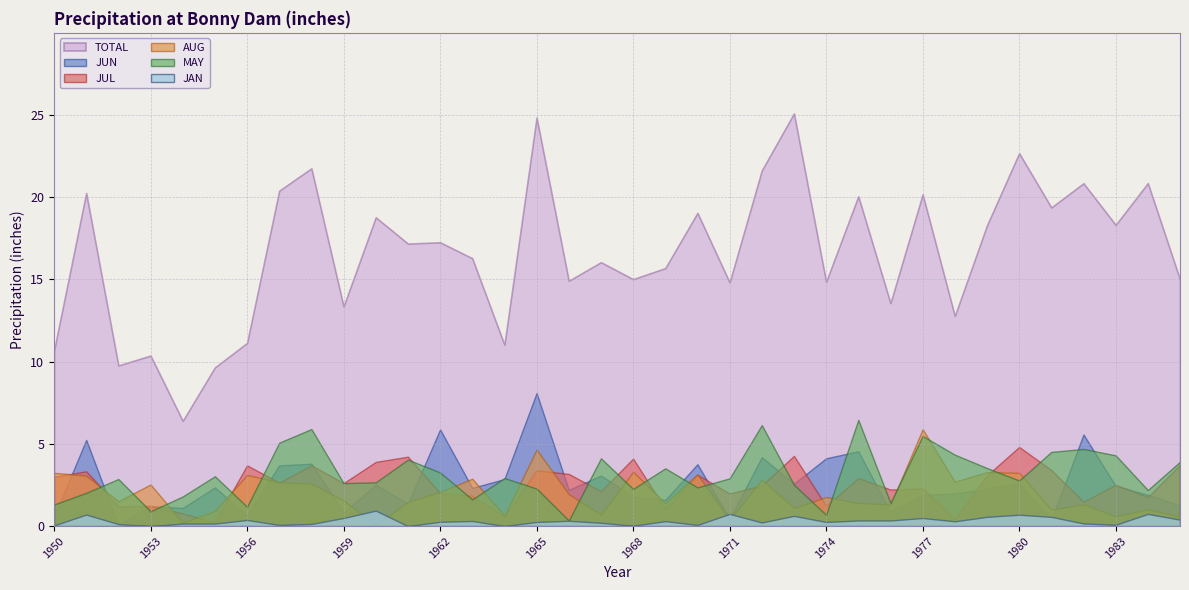

What are all the series names shown in the legend?

TOTAL, JUN, JUL, AUG, MAY, JAN